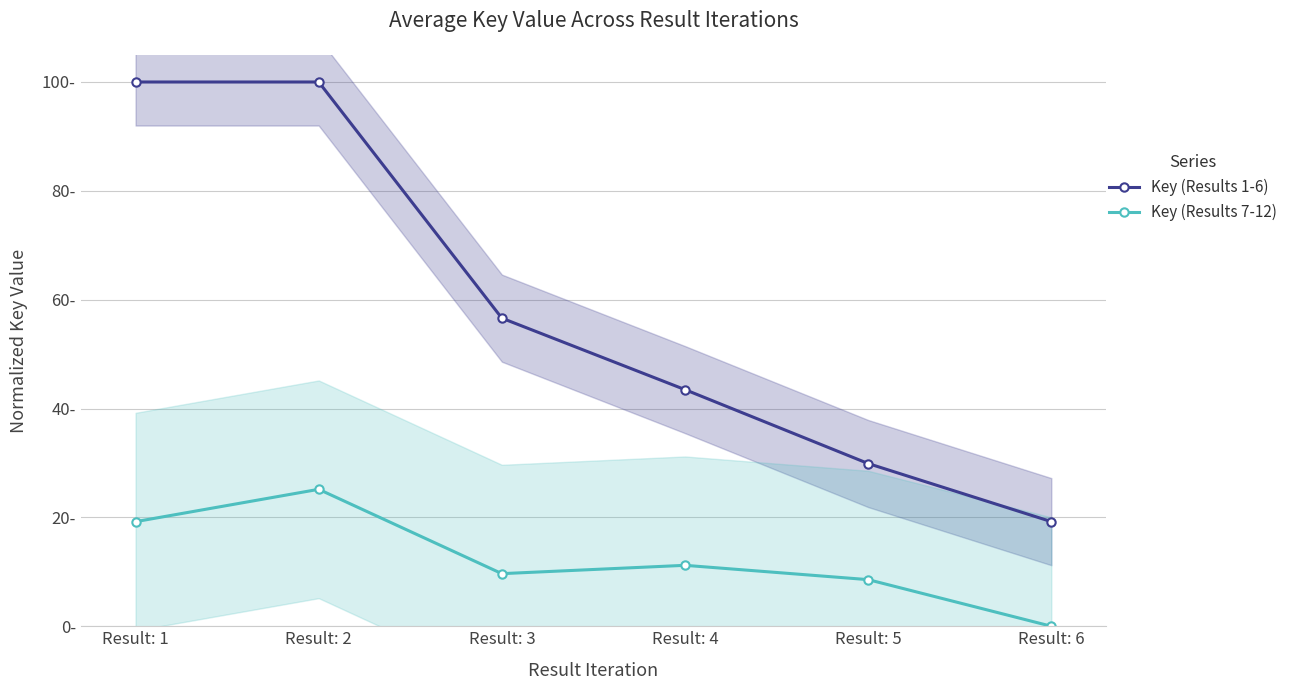

True or false: Key (Results 1-6) has more than 1 points higher than both neighbors.

False